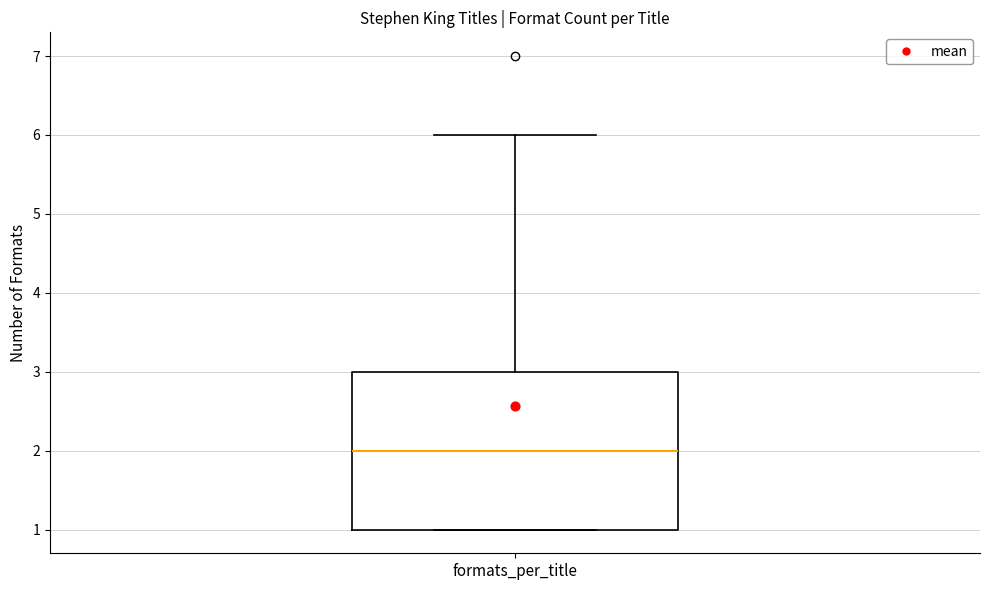

Where does the upper whisker of the box for formats_per_title end on the y-axis? The values are not printed on the chart, so give them approximately, as read against the axis.

6